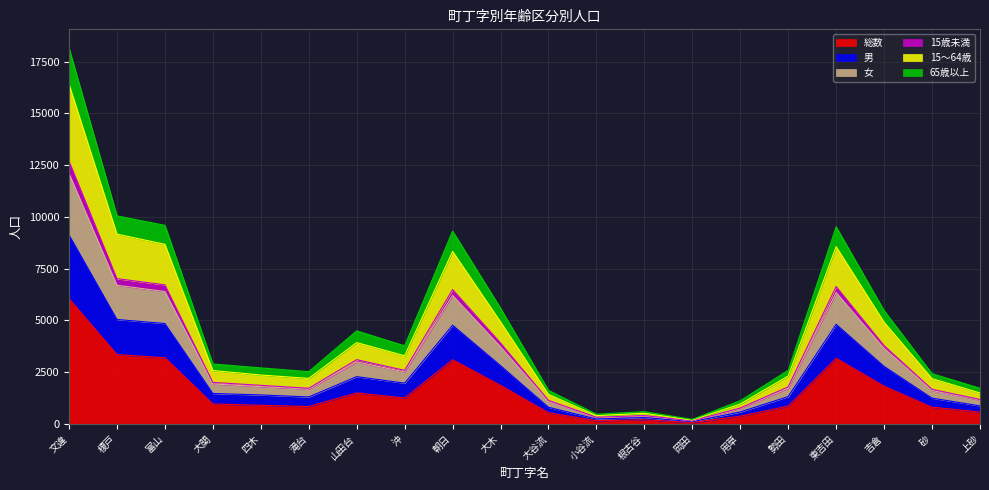

True or false: 65歳以上 and 男 cross at least once.

False